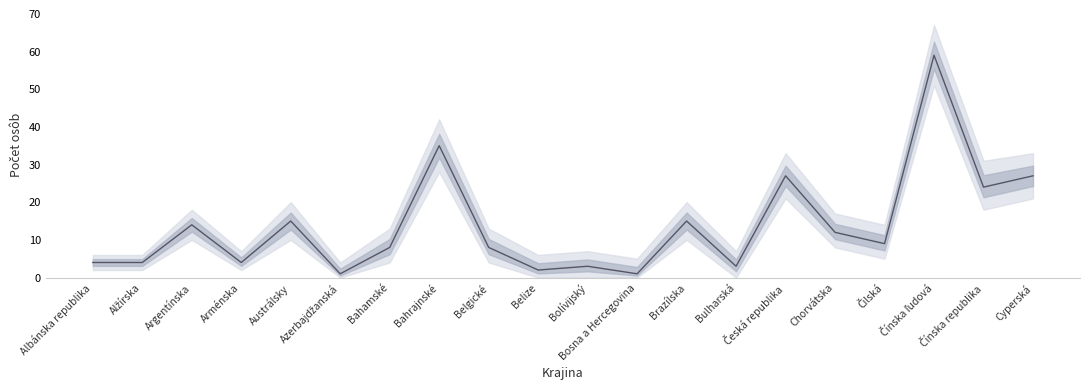

What is the average value?

14